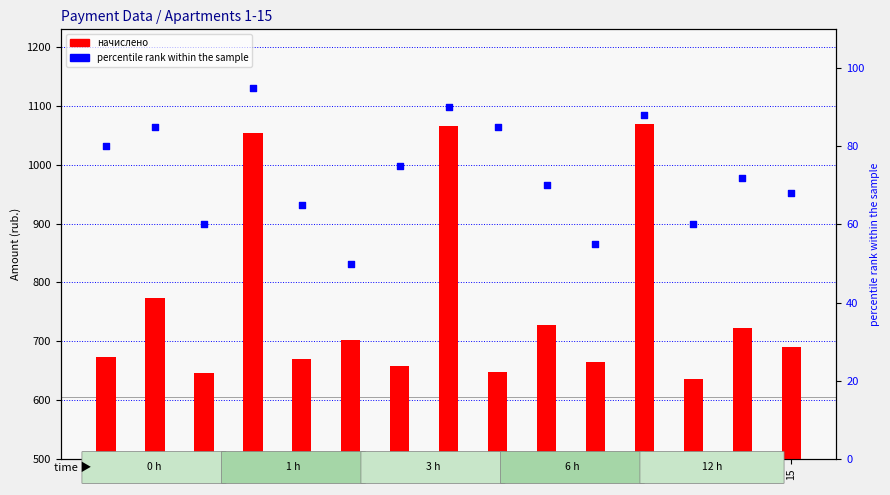

Which series contains the highest Y value?

начислено